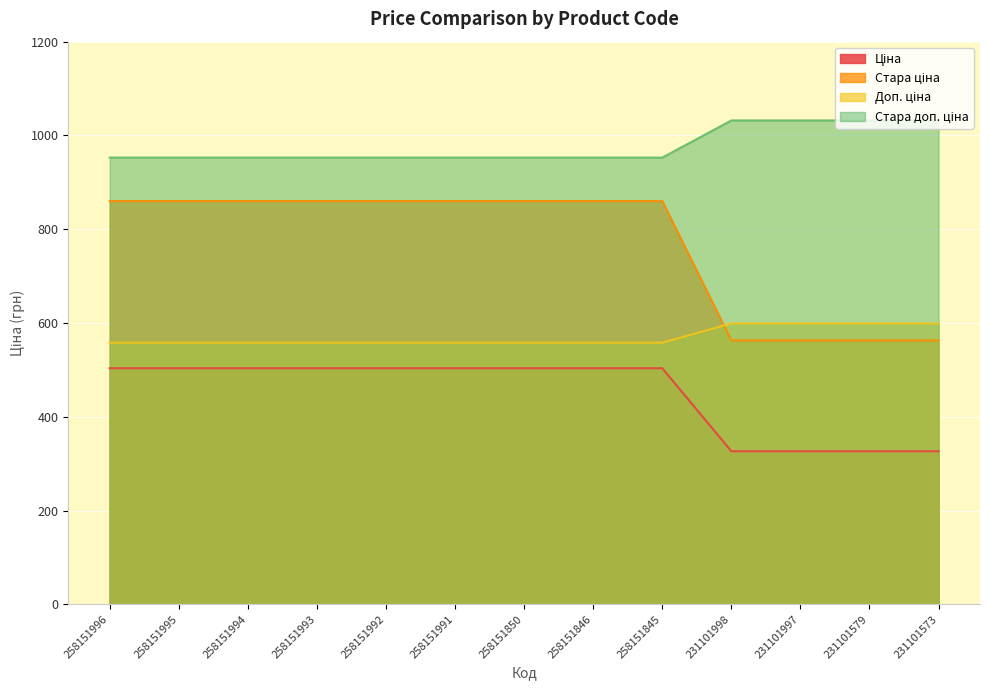

Which series changed the most between 231101997 and 231101573?

Ціна